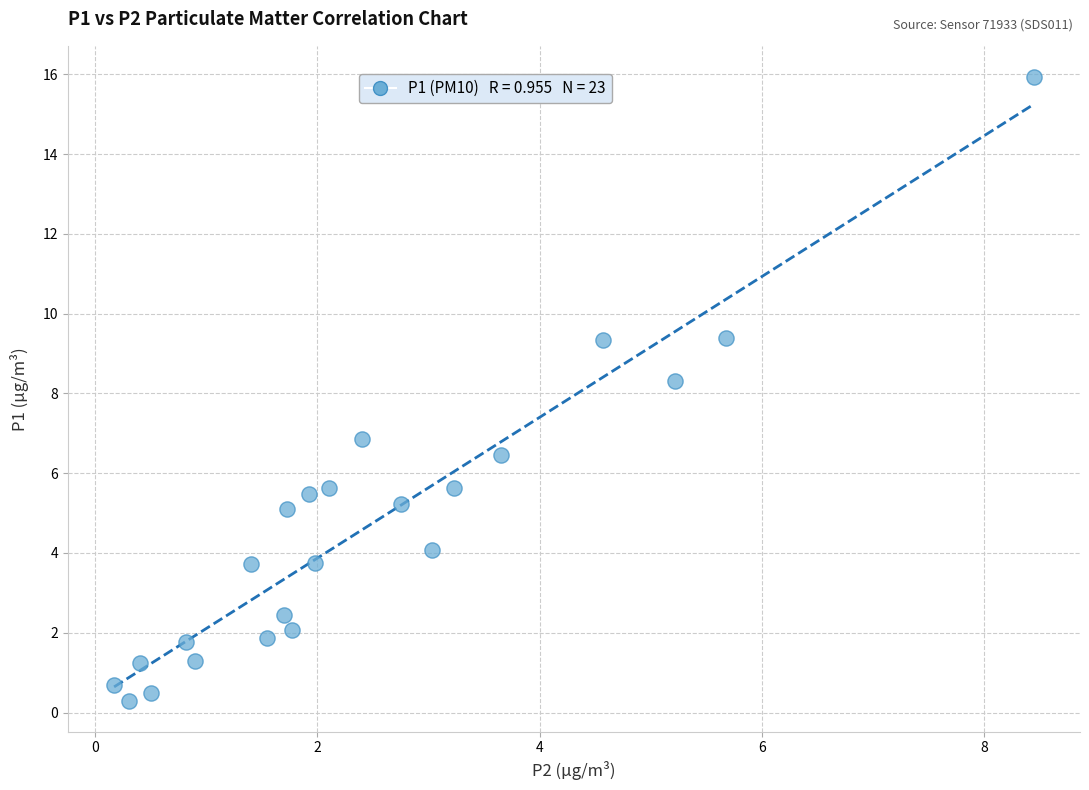

What Y value in the scatter plot is closest to 8?

8.3